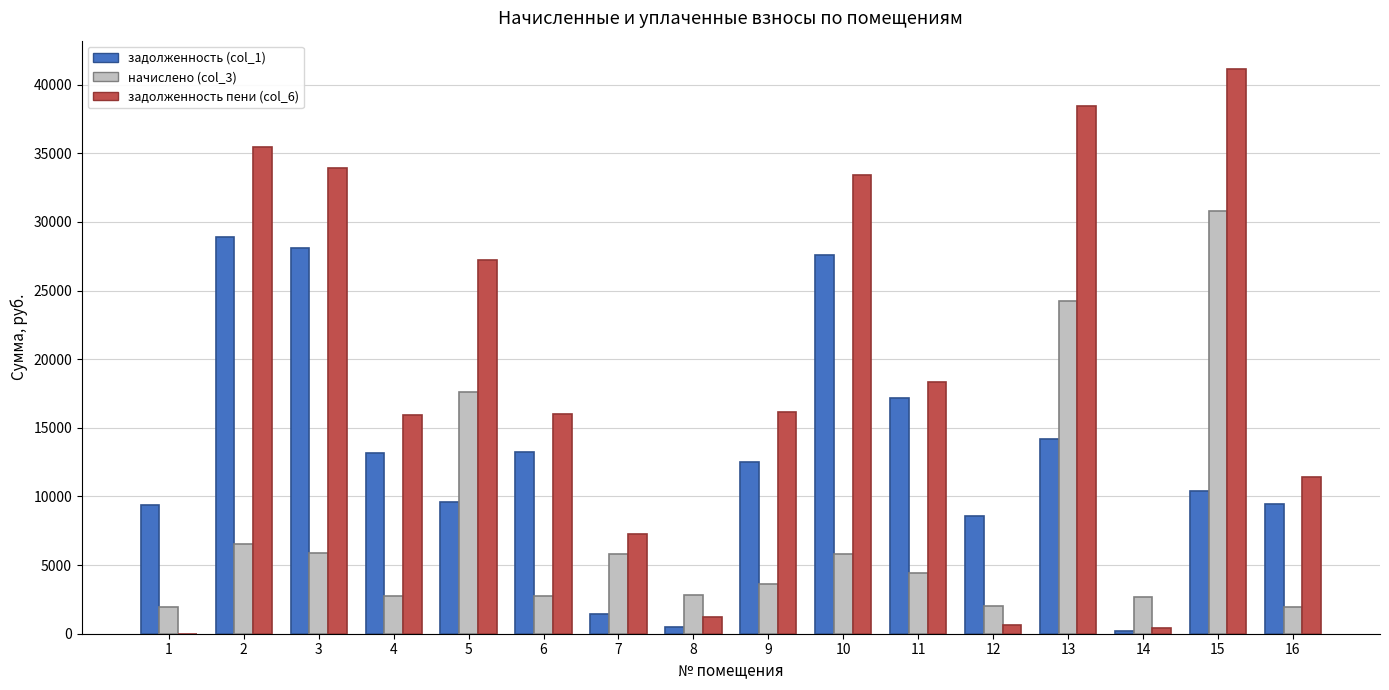

Which series has the largest total across all categories?

задолженность пени (col_6)